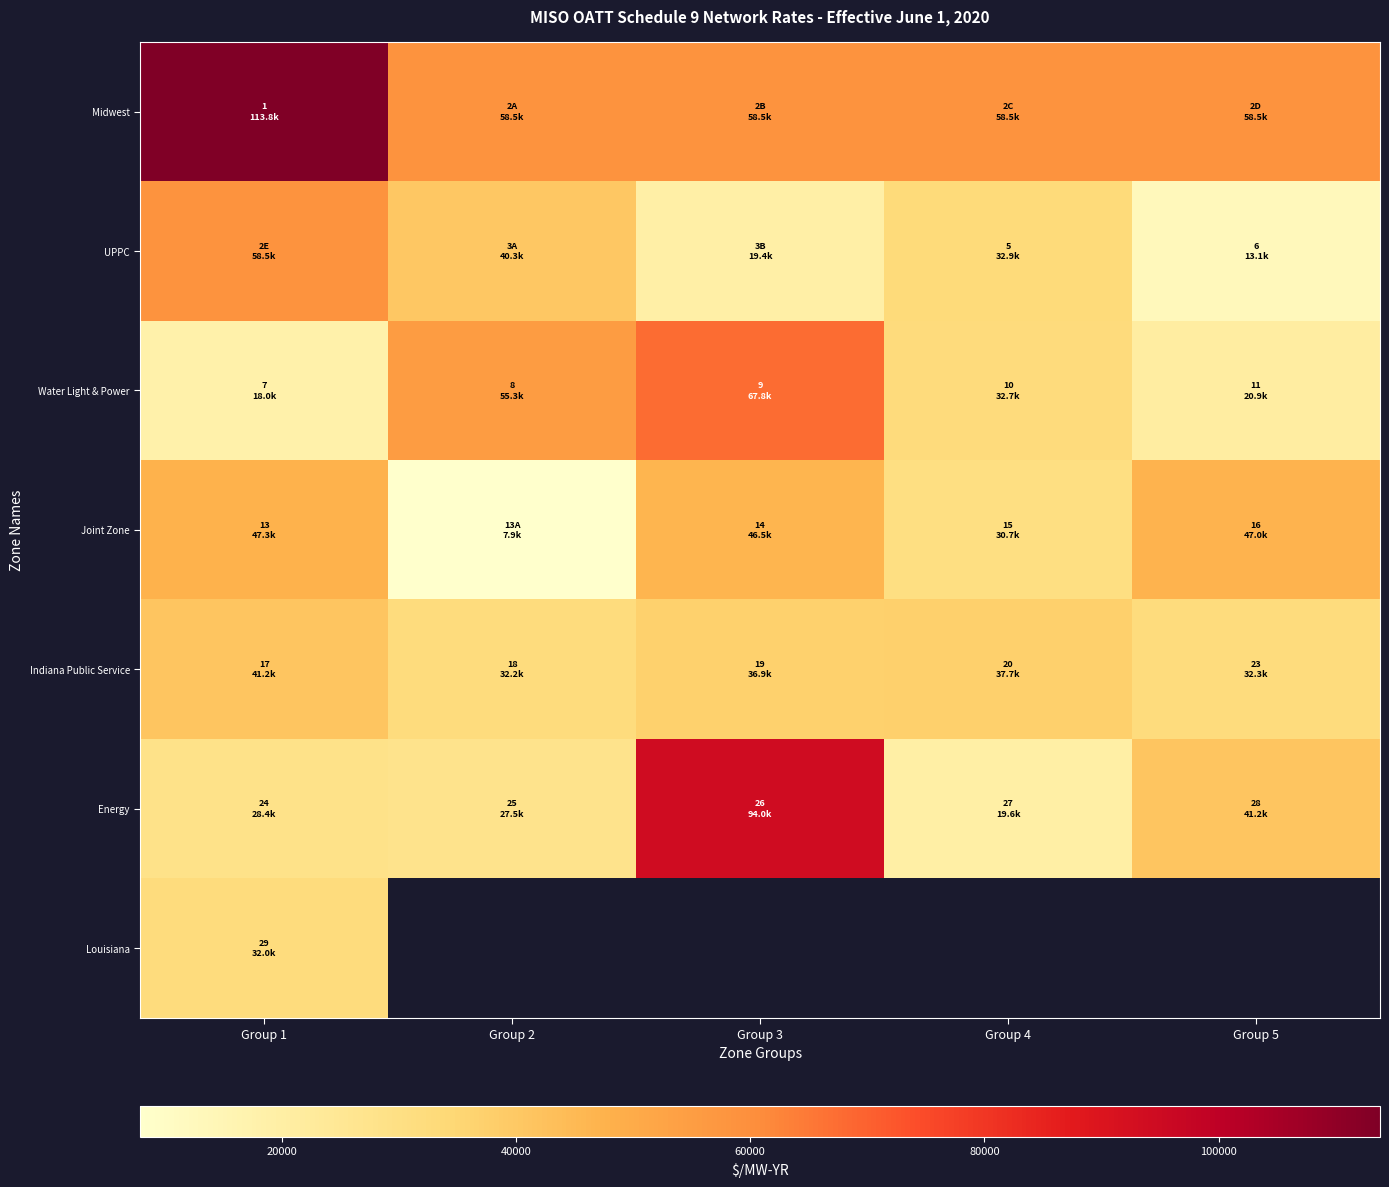

What is the sum of all UPPC values?

164155.0